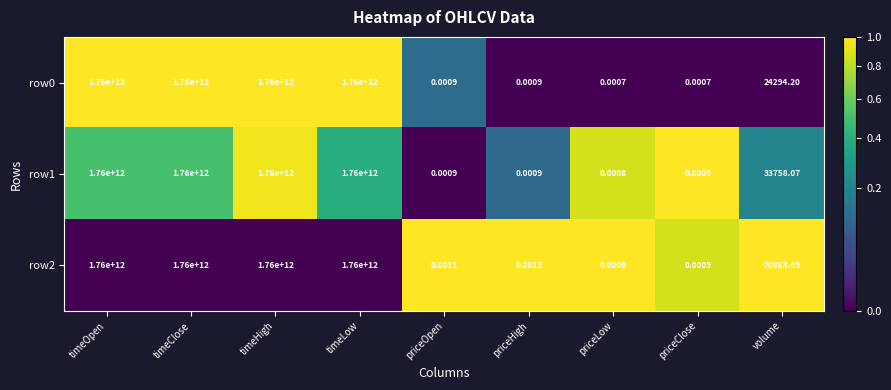

Where does the row2 series first go above 70883?

timeOpen